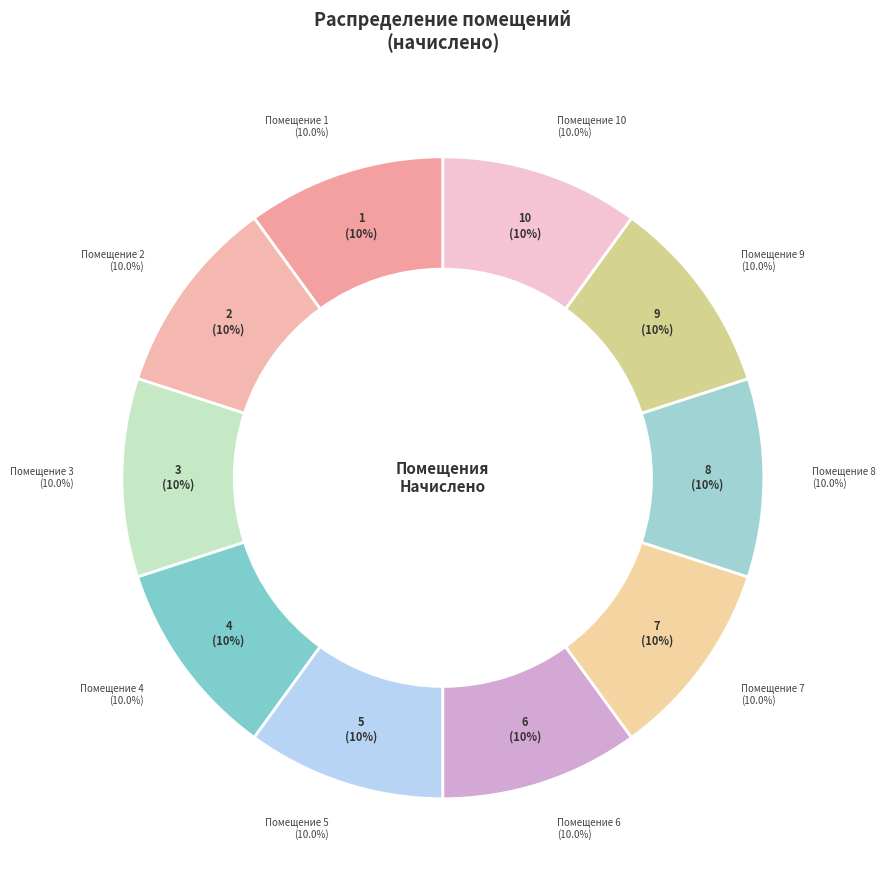

Does any single category account for the majority?

No